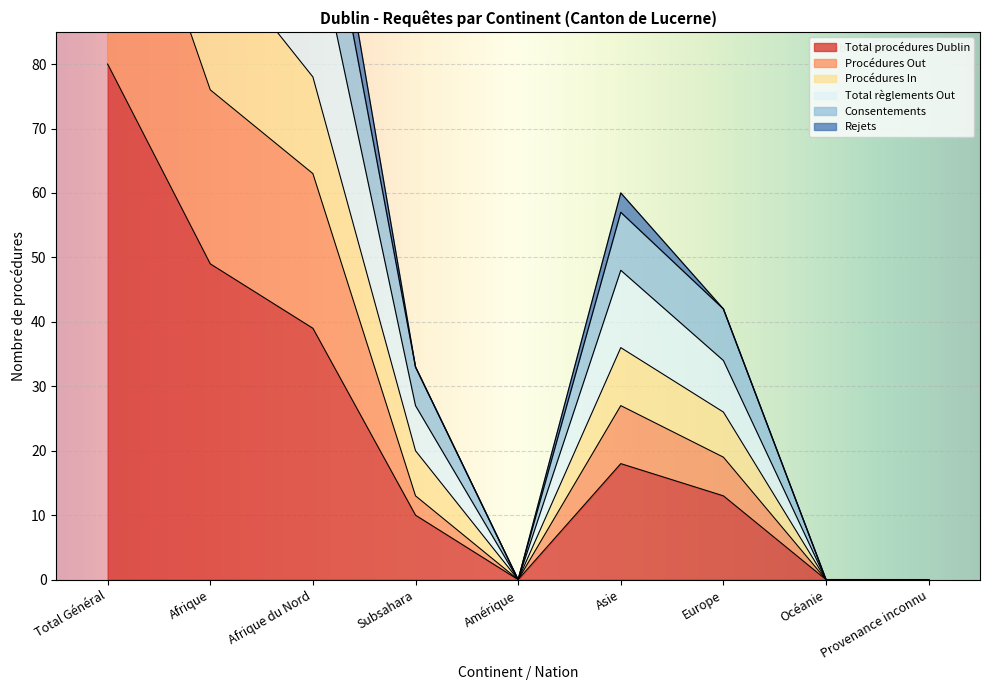

True or false: Consentements and Procédures Out intersect in this chart.

False